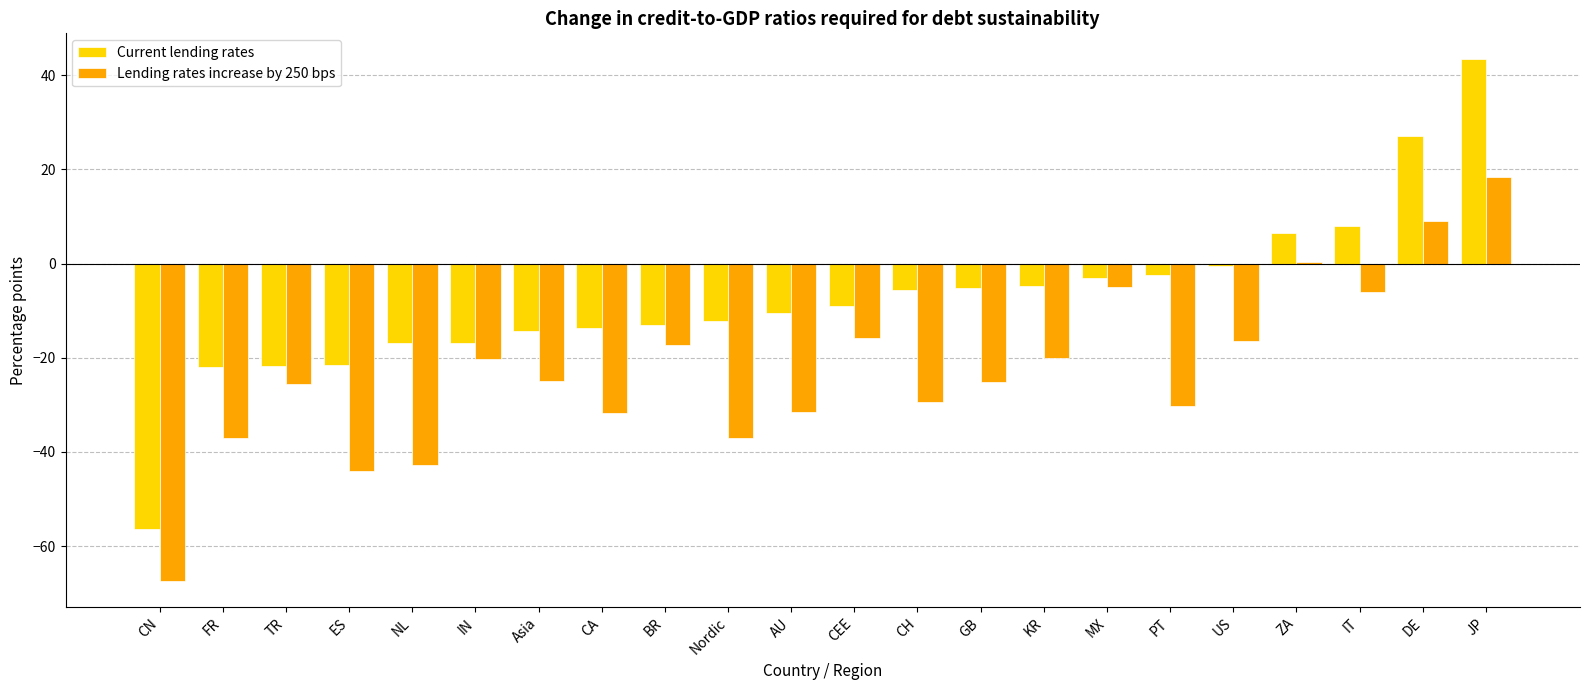

What is the lowest value of the Lending rates increase by 250 bps series?

-67.4